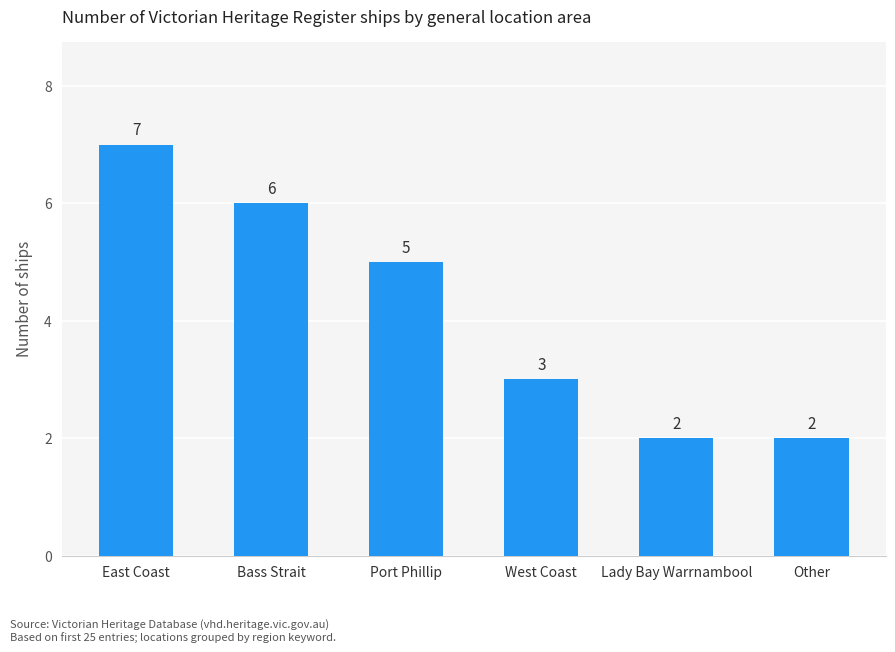

What position from the left is West Coast?

4